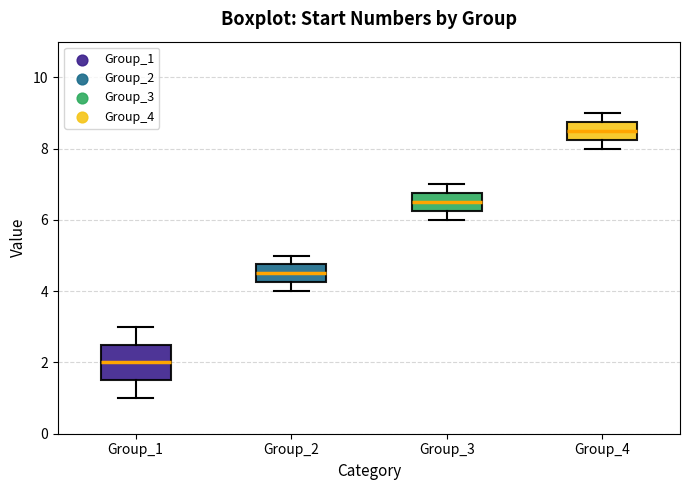

Reading left to right, read every box against the y-axis: the position of its median line, the range the box covers, and the ends of its whiskers. The values are not printed on the chart, so give them approximately, as read against the axis.

Group_1: median 2.0, box 1.6 to 2.6, whiskers 1.0 to 3.0
Group_2: median 4.6, box 4.2 to 4.8, whiskers 4.0 to 5.0
Group_3: median 6.6, box 6.2 to 6.8, whiskers 6.0 to 7.0
Group_4: median 8.6, box 8.2 to 8.8, whiskers 8.0 to 9.0